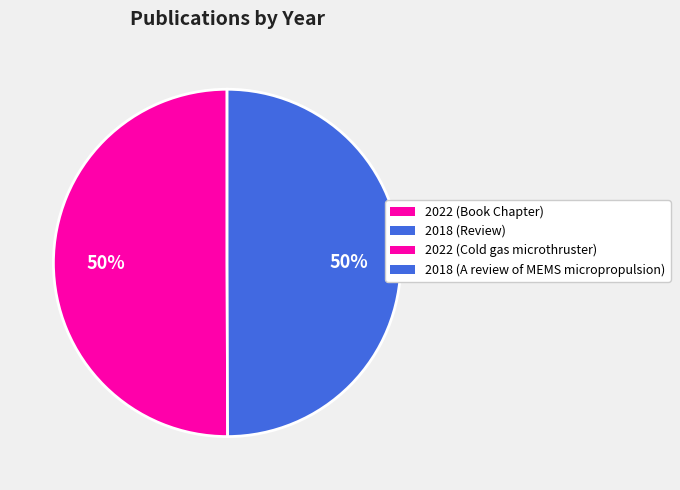

To the nearest percent, what is the average slice percentage?

50%